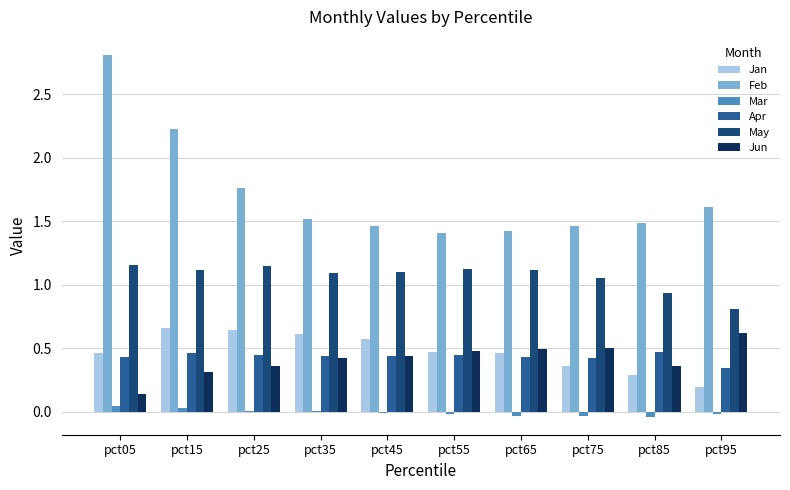

At which label is Apr closest to 0?

pct95